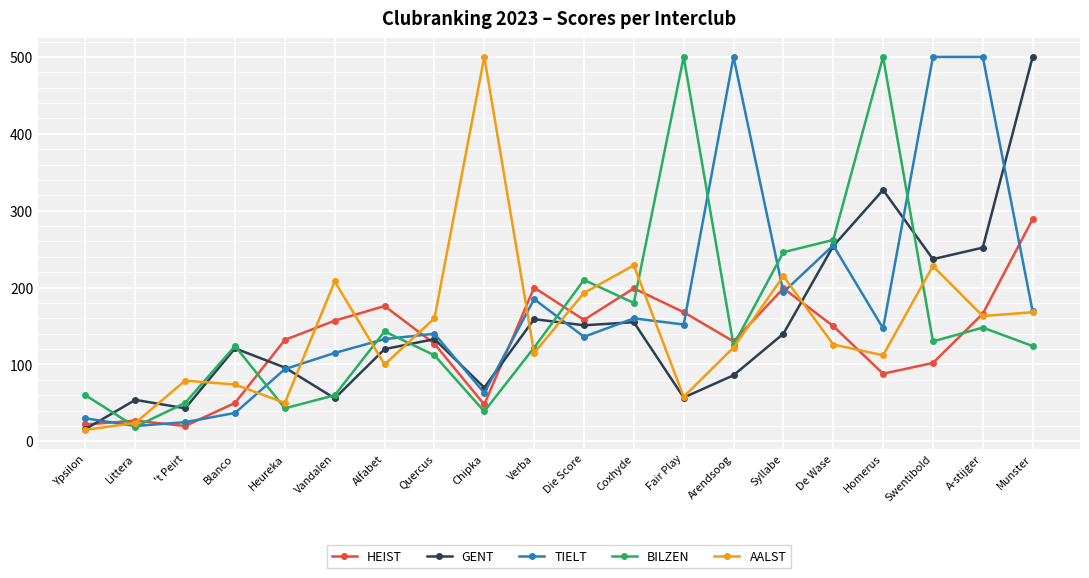

Between which two adjacent categories do BILZEN and AALST first intersect?

Ypsilon and Littera